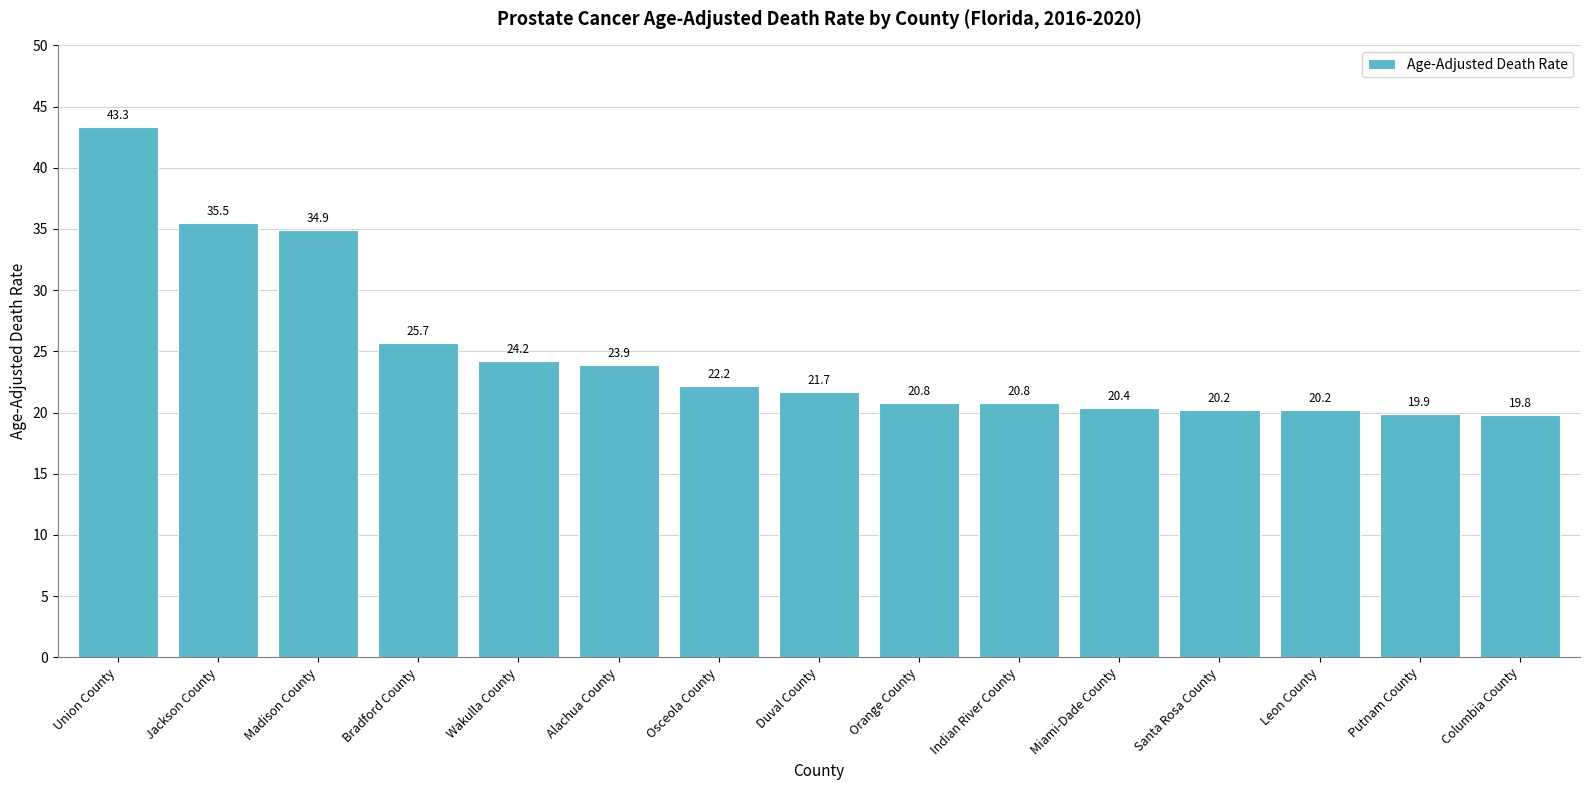

Reading left to right, extract all data points from this chart.

43.3	35.5	34.9	25.7	24.2	23.9	22.2	21.7	20.8	20.8	20.4	20.2	20.2	19.9	19.8